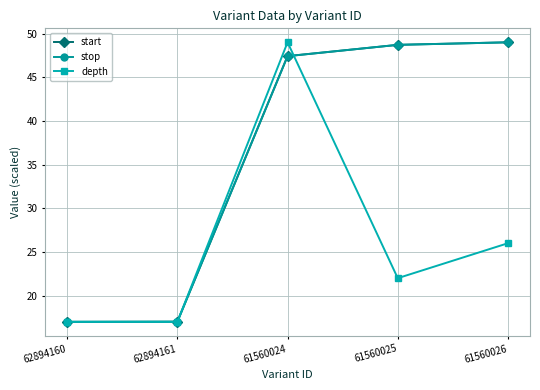

What is the label of the 5th point from the left?

61560026